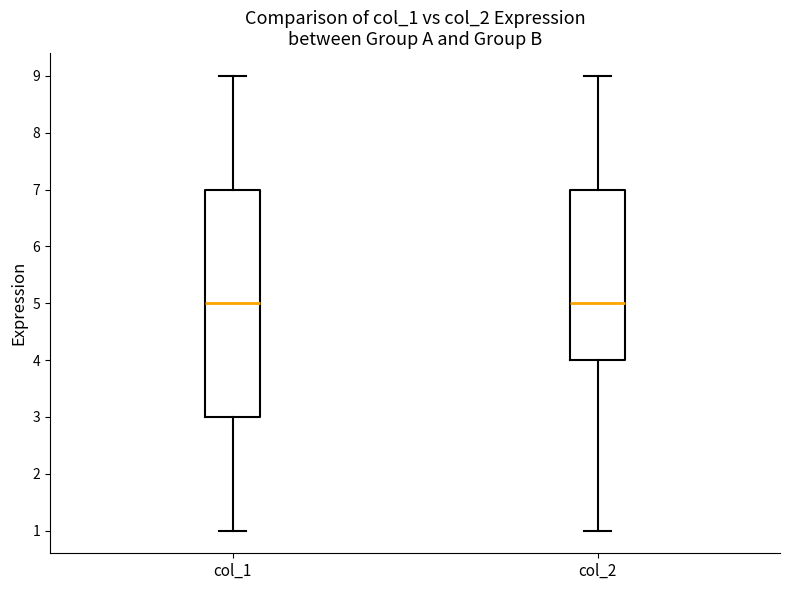

Which box is the tallest, from its lower edge to its upper edge?

col_1